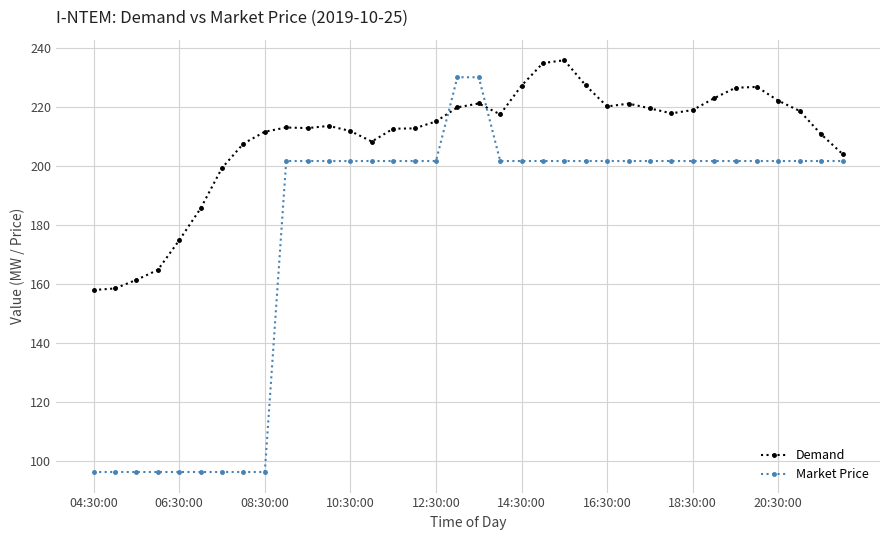

Is this an area chart (filled region under the line)?

No